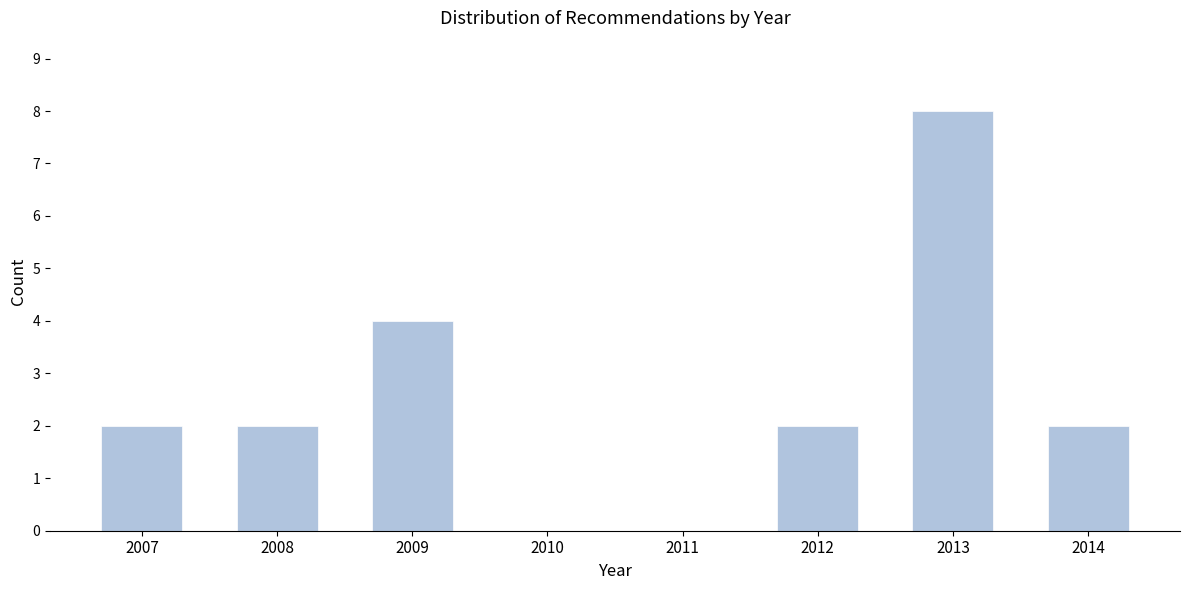

Reading right to left, extract all data points from this chart.

2014=2	2013=8	2012=2	2011=0	2010=0	2009=4	2008=2	2007=2